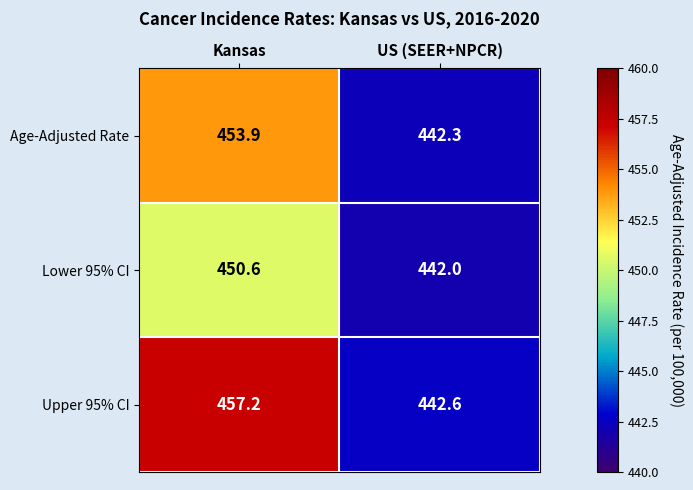

What is the total value across all series at US (SEER+NPCR)?

1326.9